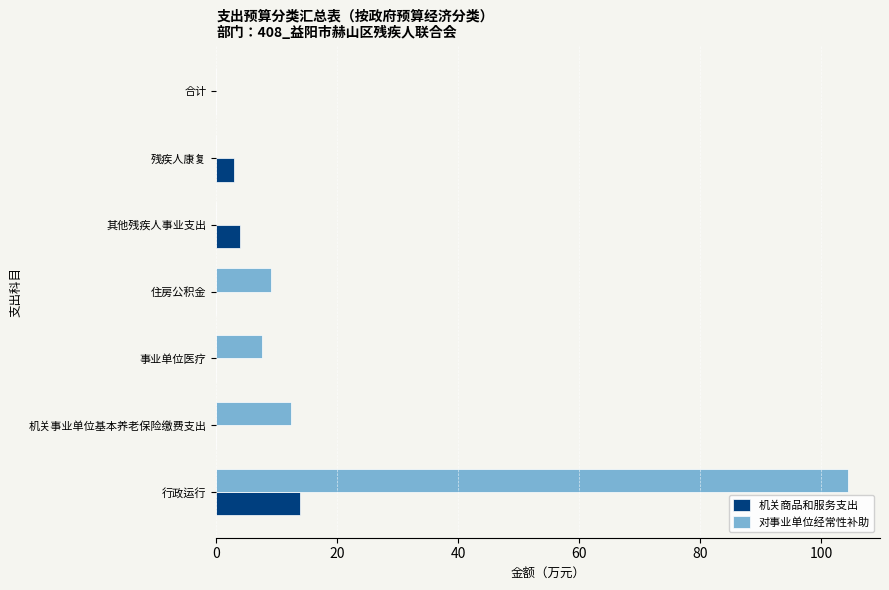

What is the total value across all series at 行政运行?

118.5